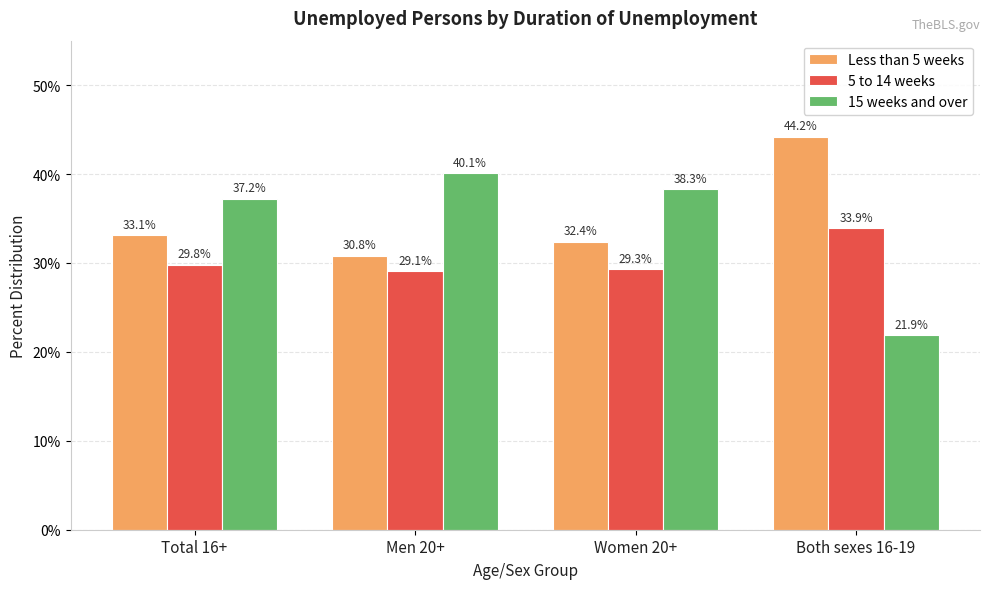

Rank the series by their maximum value, from lowest to highest.

5 to 14 weeks, 15 weeks and over, Less than 5 weeks